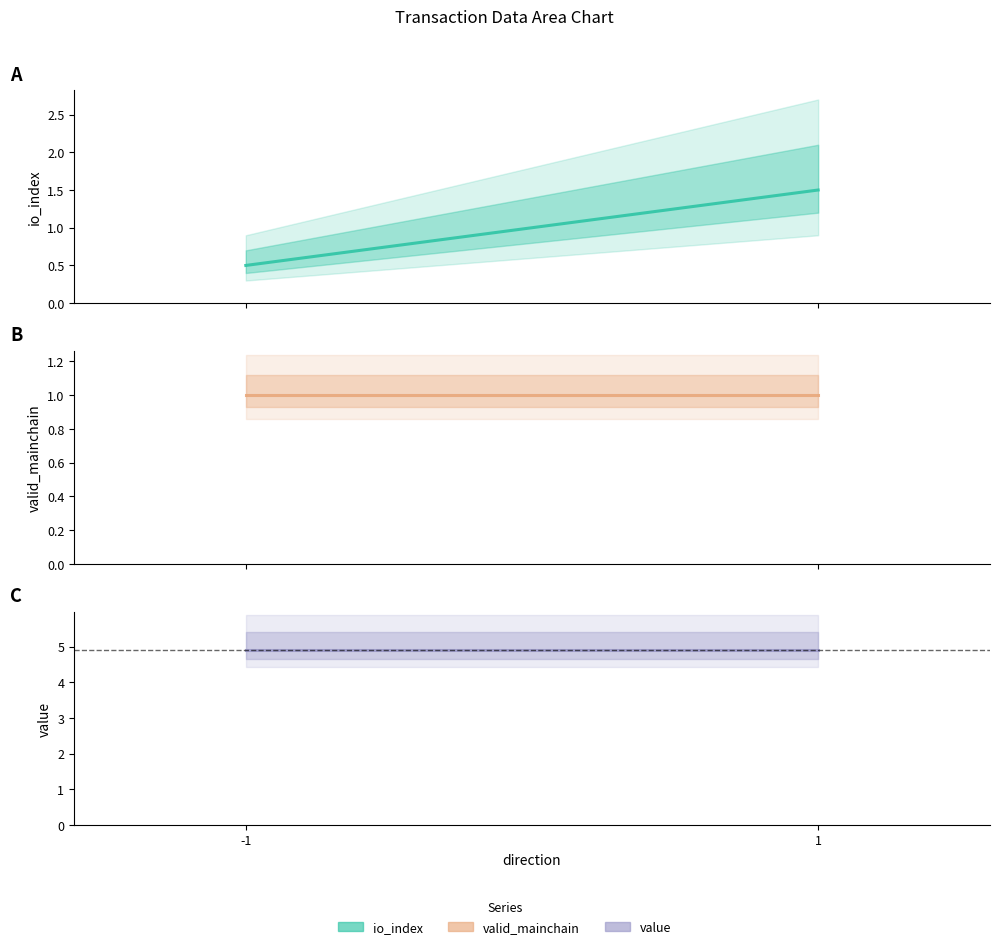

Is it true that valid_mainchain equals 1.7 at -1?

False